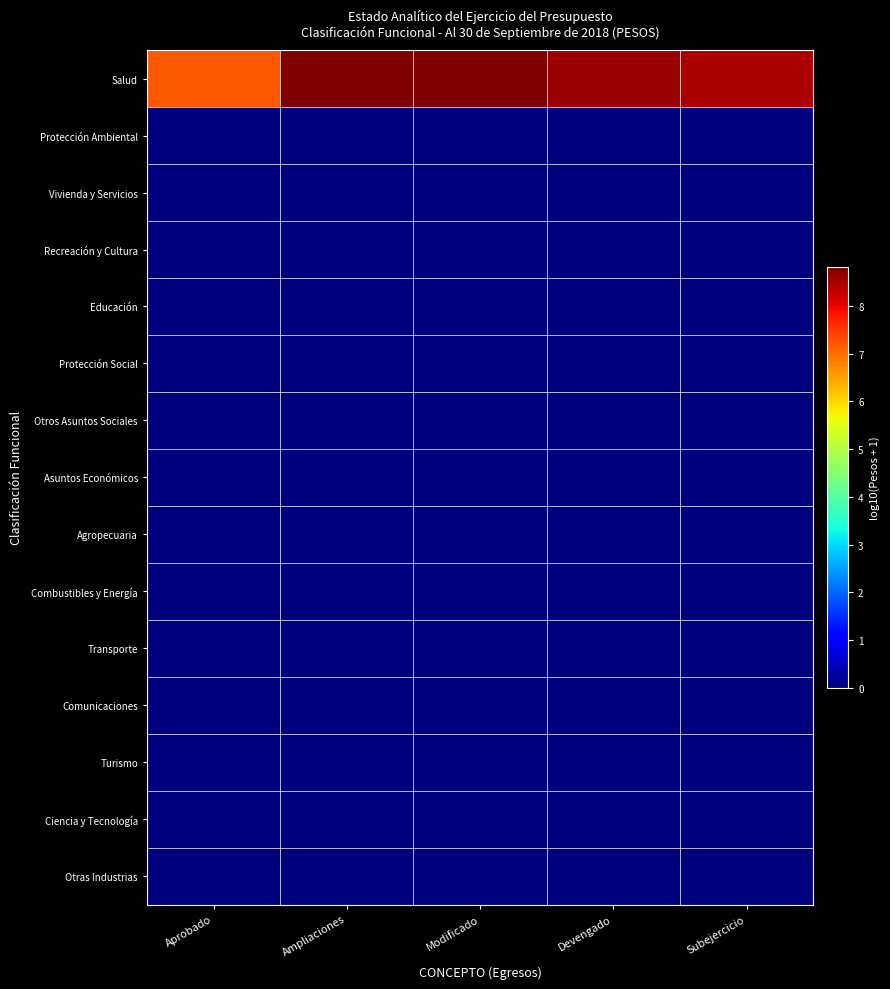

At which category is the sum across all series the highest?

Modificado